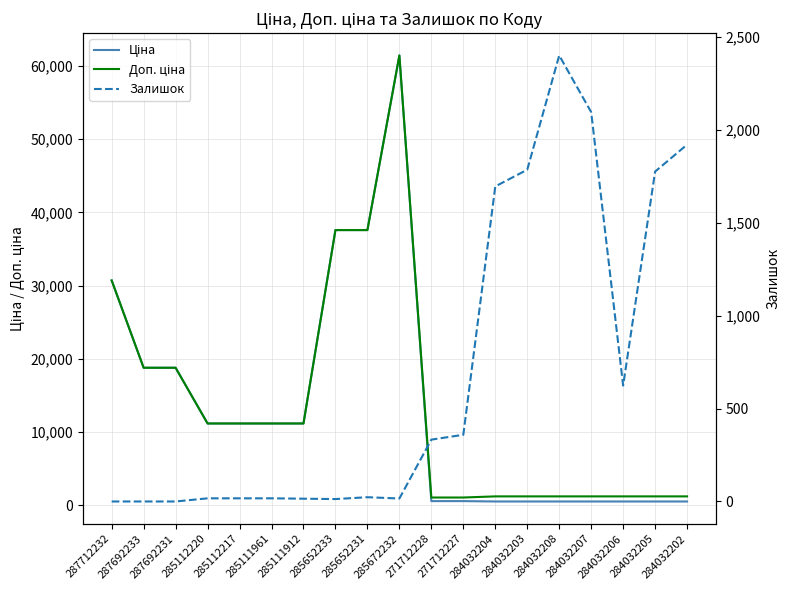

How many data points in Залишок are less than 23?

9